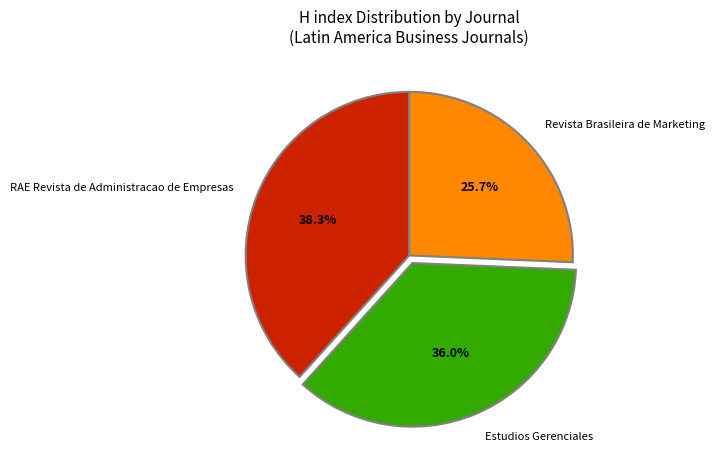

Which has a higher value, Estudios Gerenciales or Revista Brasileira de Marketing?

Estudios Gerenciales